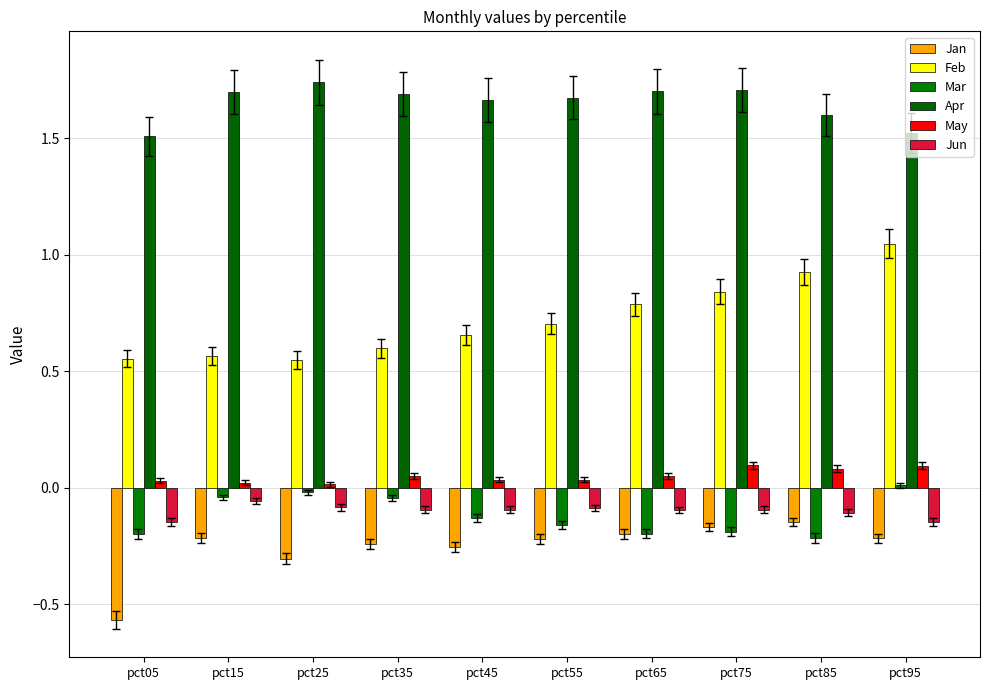

What is the total value across all series at pct85?

2.1